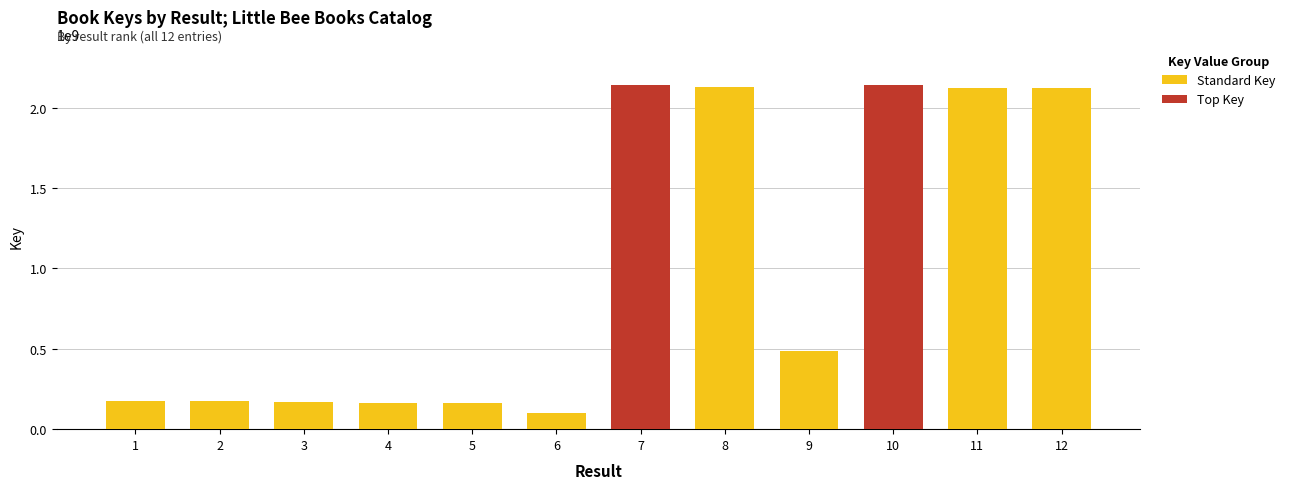

How many bars are there in total?

12